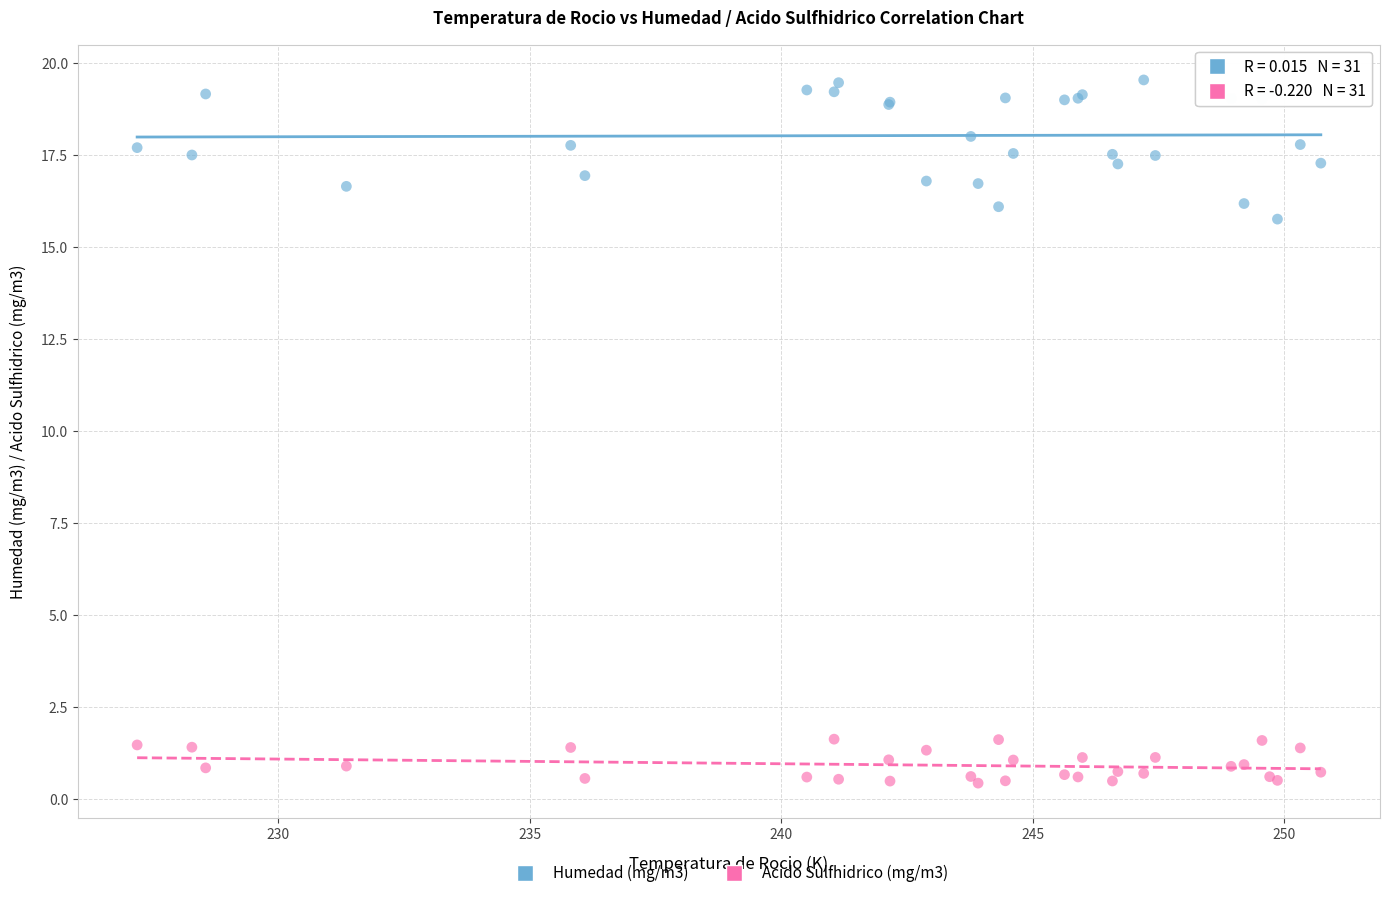

Across all series, what Y value is closest to 9?

15.8